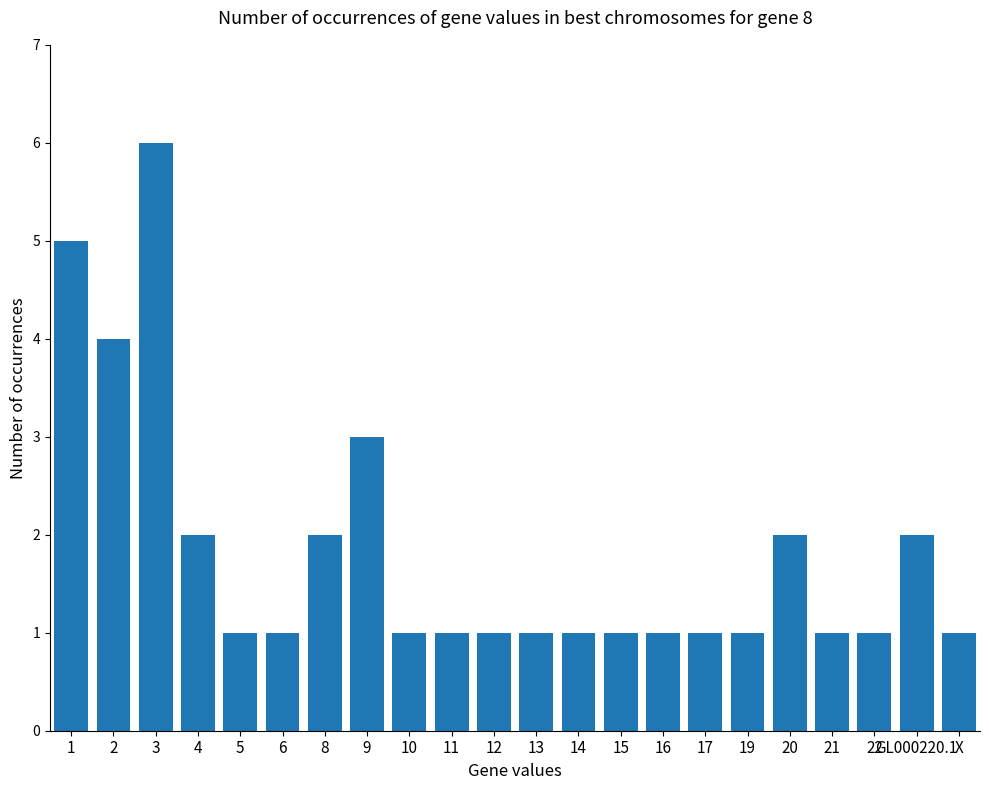

What is the minimum value shown in the chart?

1